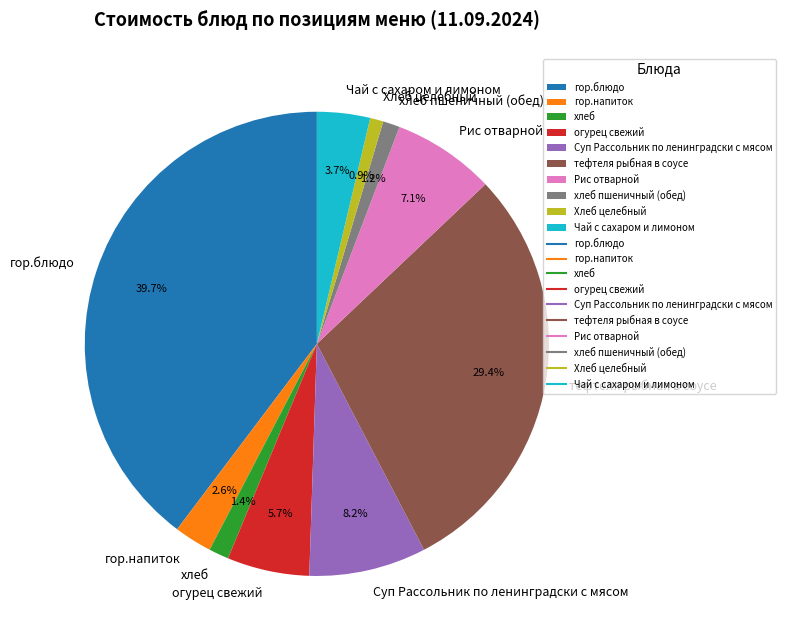

What is the largest slice in the pie chart?

гор.блюдо